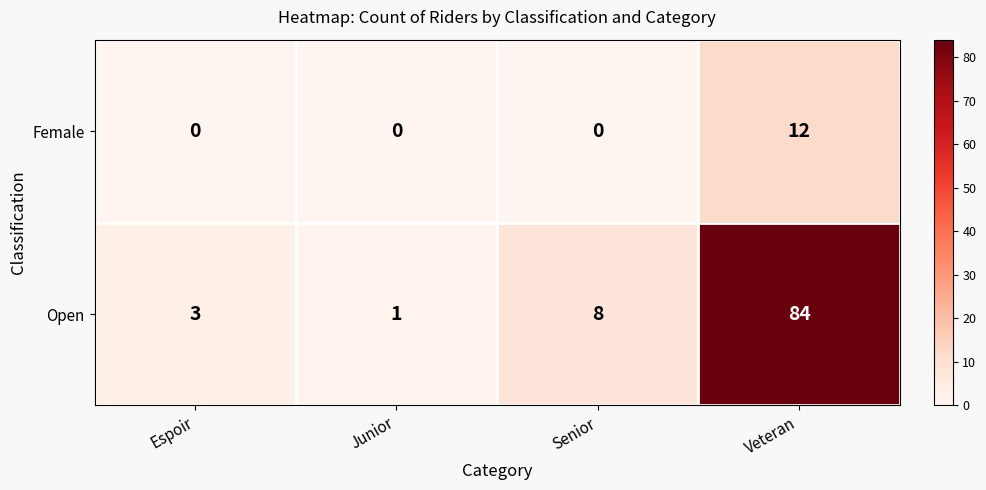

Reading left to right, extract all data points from this chart.

Female: Espoir=0	Junior=0	Senior=0	Veteran=12
Open: Espoir=3	Junior=1	Senior=8	Veteran=84